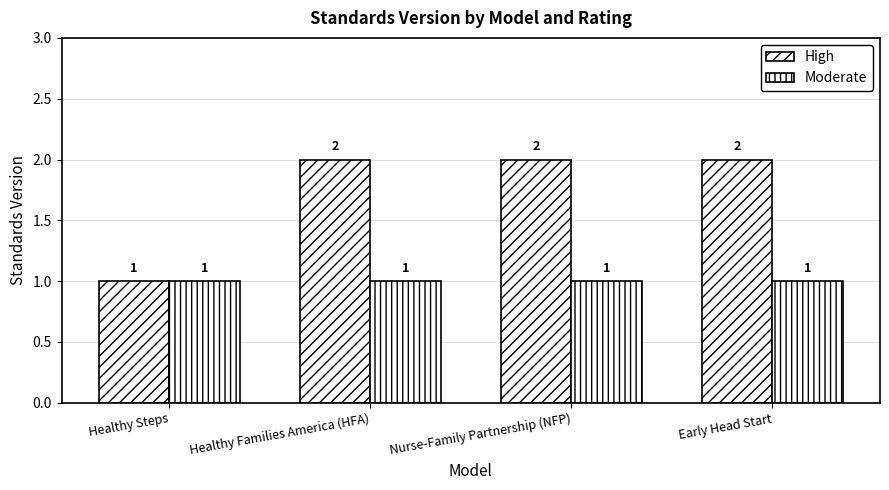

Is it true that Moderate equals 1 at Healthy Families America (HFA)?

True